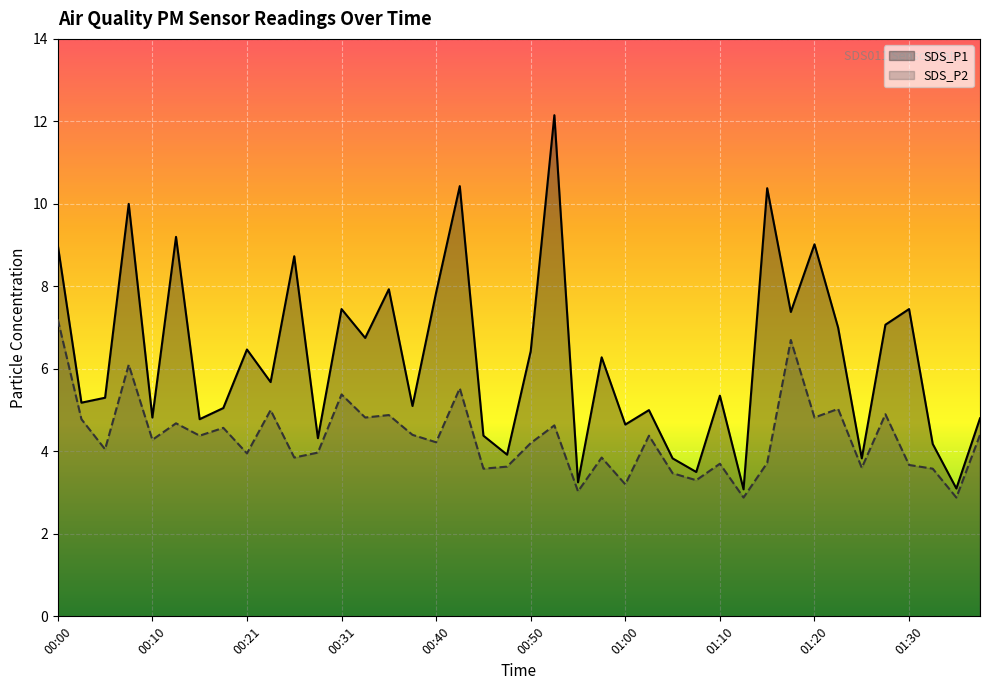

How many data points in SDS_P2 are less than 4?

17